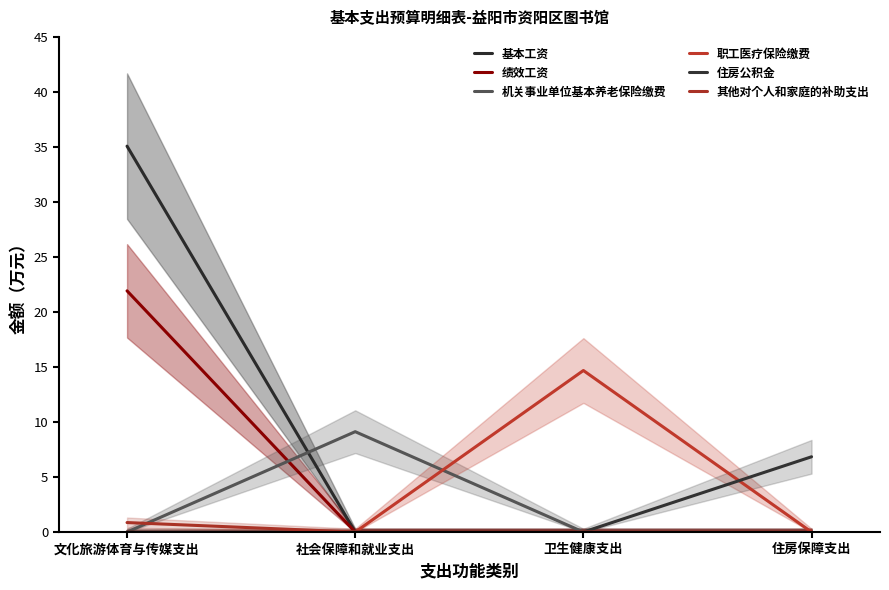

Is the value of 职工医疗保险缴费 at 文化旅游体育与传媒支出 greater than the value of 基本工资 at 住房保障支出?

No